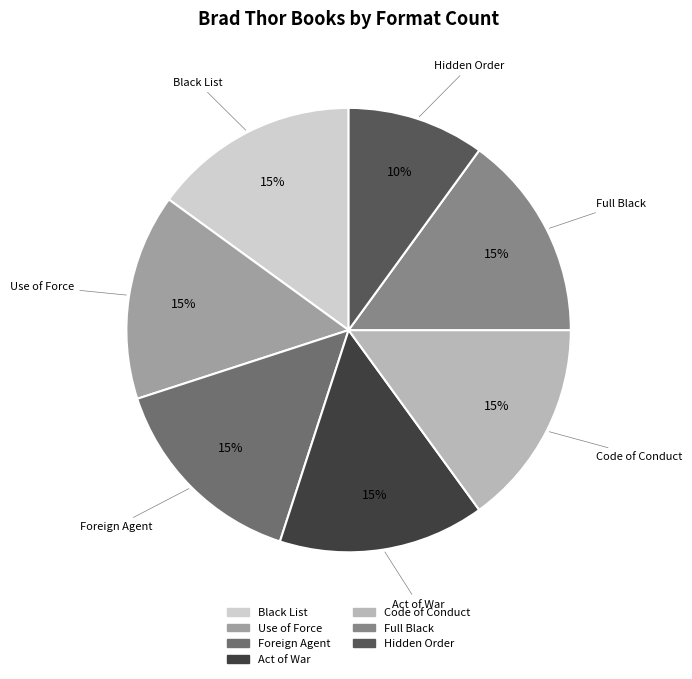

Is there a majority slice in this chart?

No